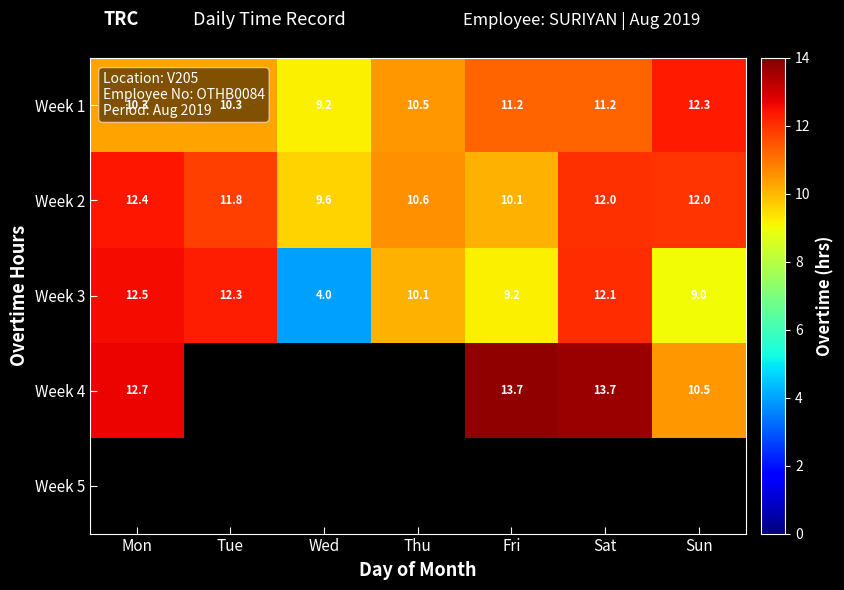

The value of Week 1 at Sat is 4.9. True or false?

False